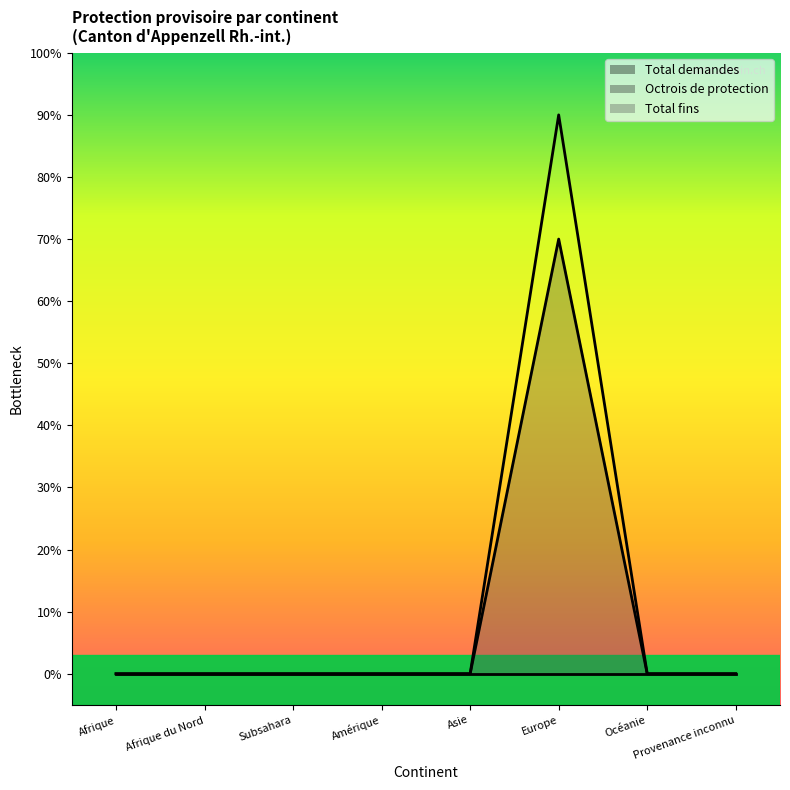

At how many categories does at least one series exceed 8?

1